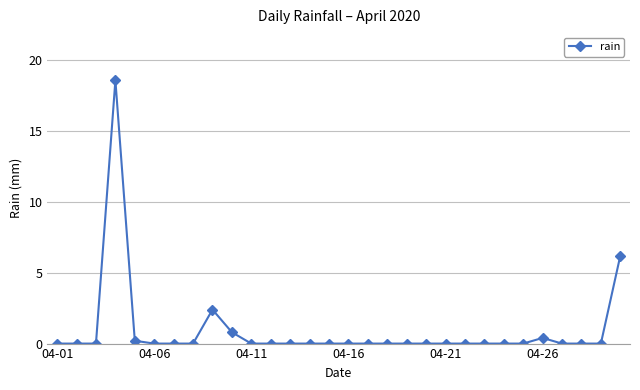

What is the value of the 30th point from the left?

6.2